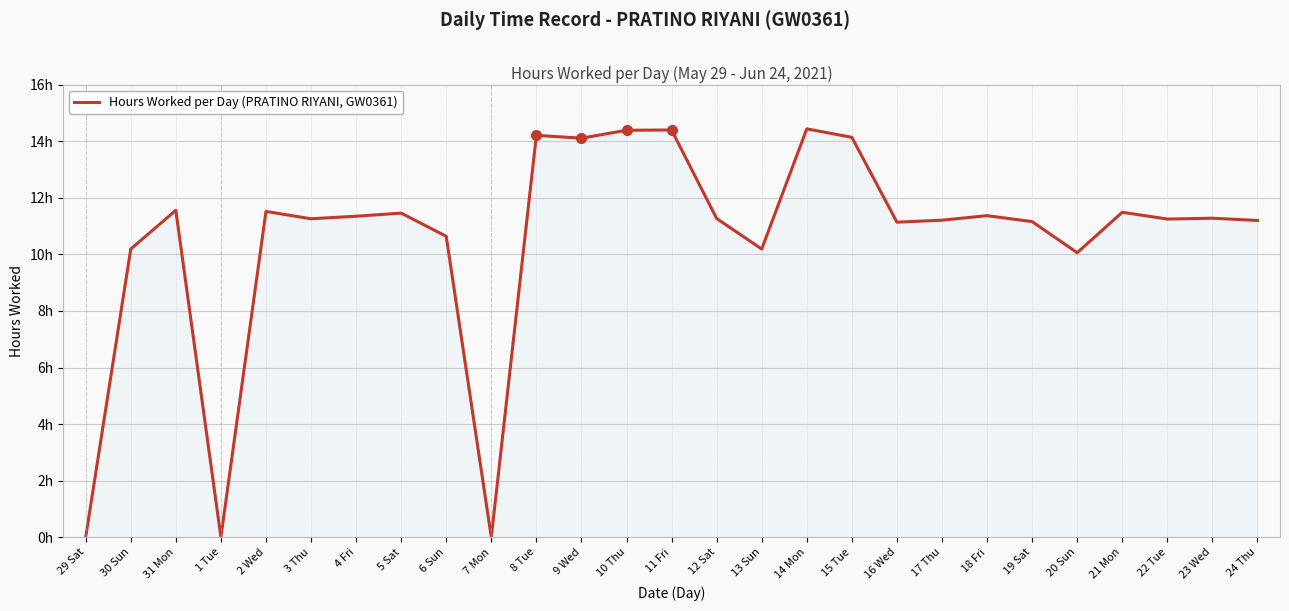

List the labels in order of value, smallest first.

29 Sat, 1 Tue, 7 Mon, 20 Sun, 30 Sun, 13 Sun, 6 Sun, 16 Wed, 19 Sat, 24 Thu, 17 Thu, 22 Tue, 3 Thu, 12 Sat, 23 Wed, 4 Fri, 18 Fri, 5 Sat, 21 Mon, 2 Wed, 31 Mon, 9 Wed, 15 Tue, 8 Tue, 10 Thu, 11 Fri, 14 Mon